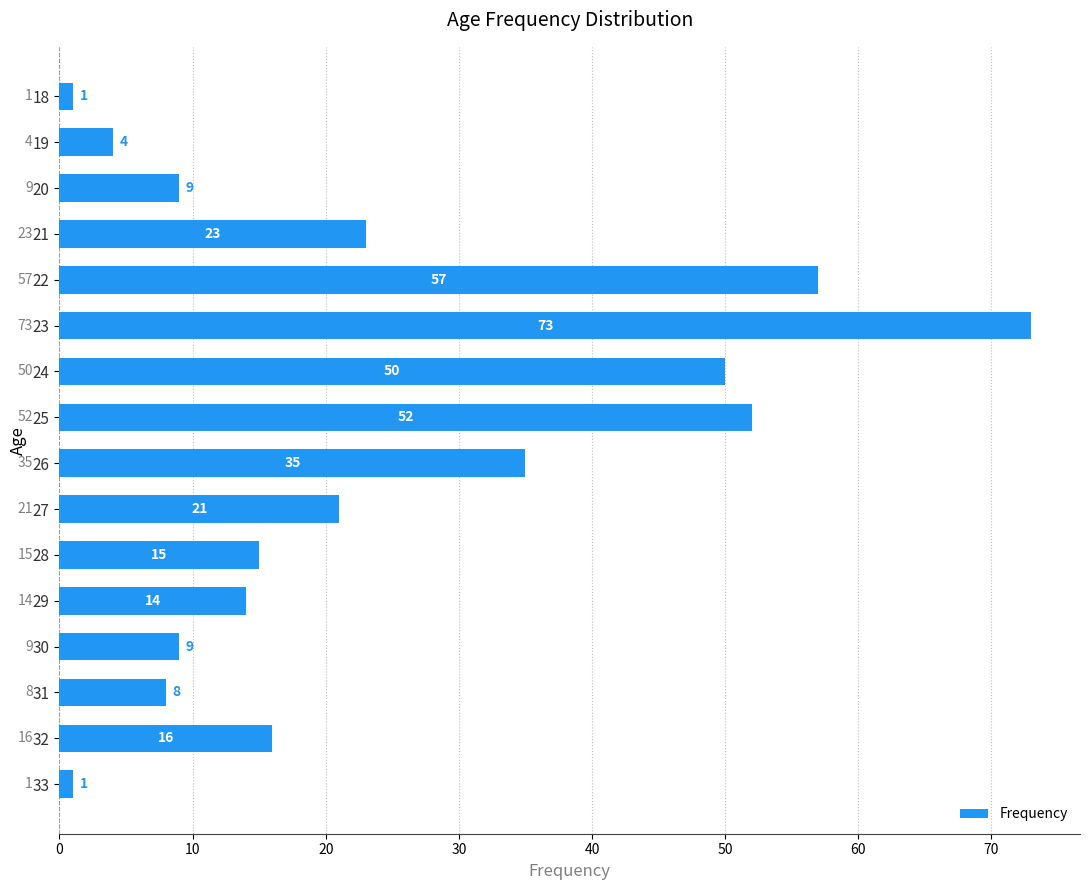

Does the chart contain stacked bars?

No